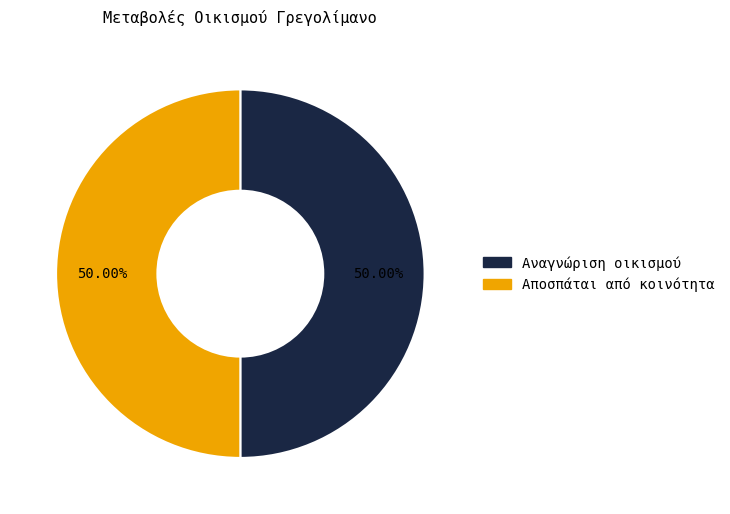

How many segments does this pie chart have?

2